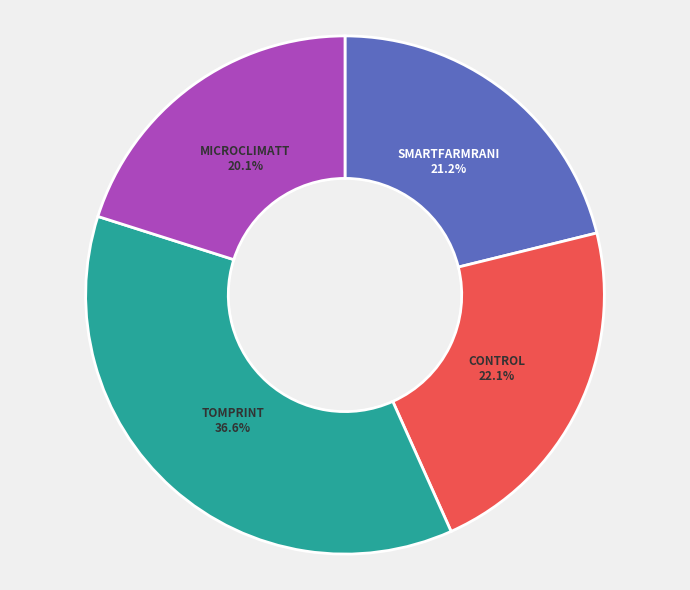

What percentage is the TOMPRINT slice, to the nearest percent?

37%